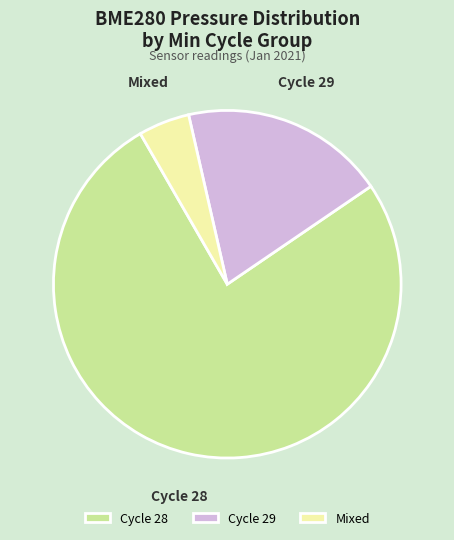

The Cycle 29 slice represents 14% of the pie. True or false?

False